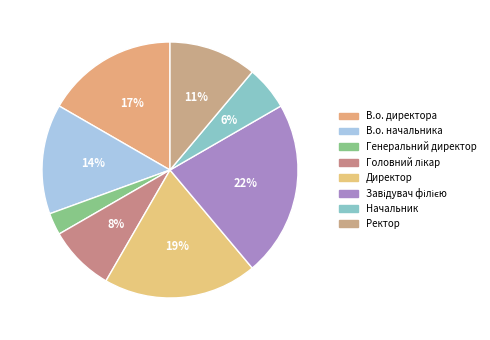

Is it true that Завідувач філією is 30% of the pie?

False